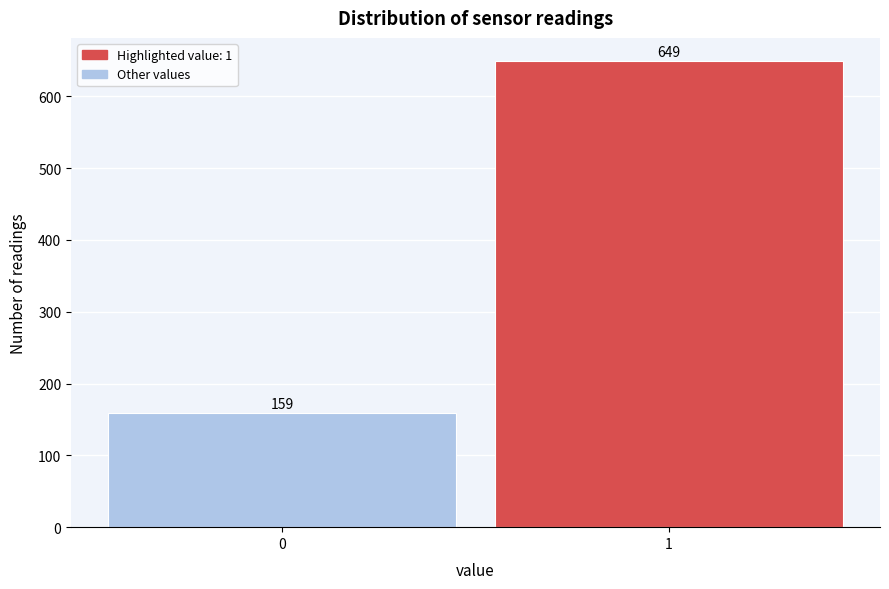

Reading right to left, list all the values displayed in this chart.

649	159